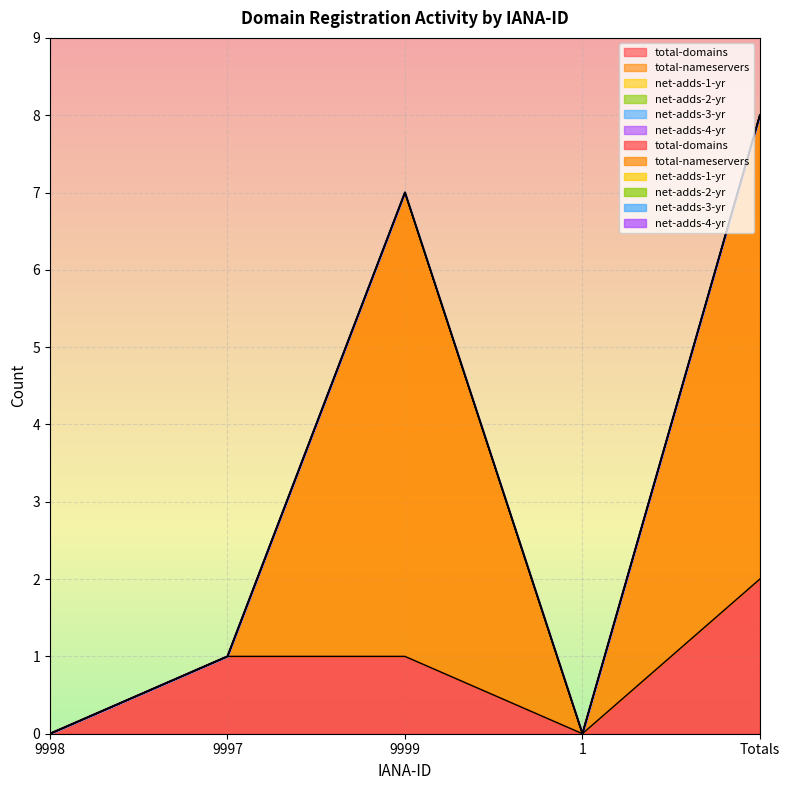

True or false: total-domains and total-nameservers cross at least once.

True